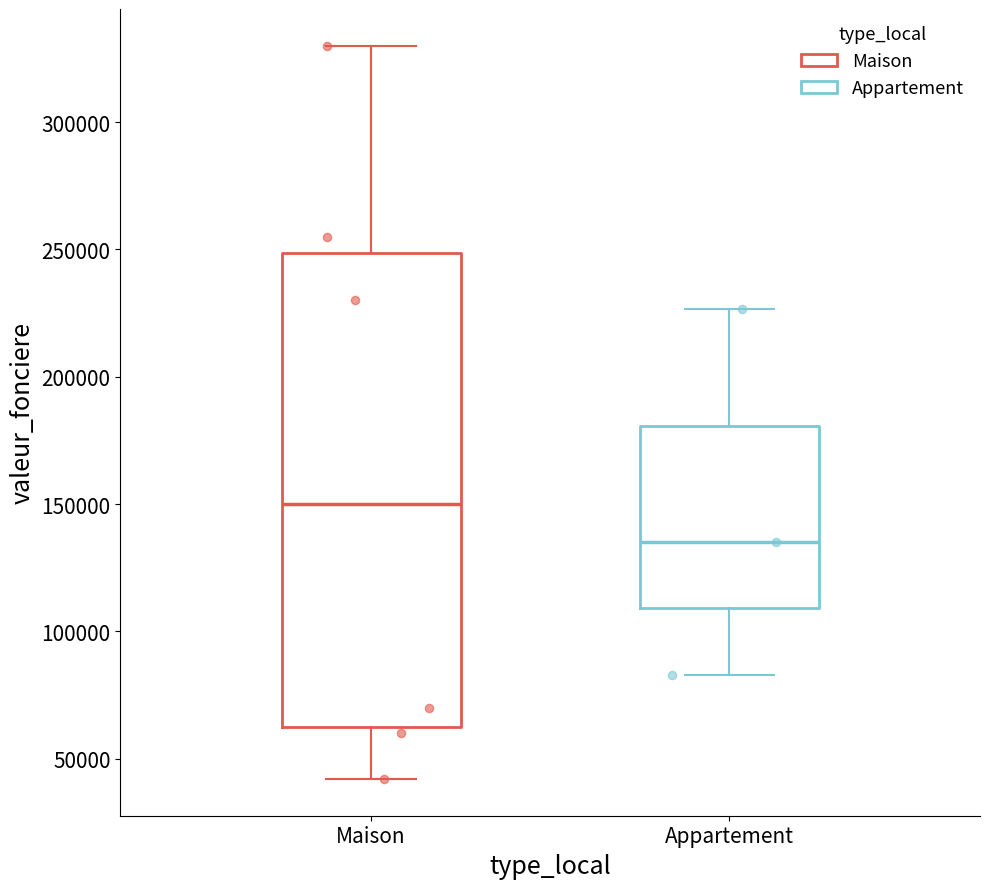

Comparing the boxes themselves (not the whiskers), which one is the tallest?

Maison